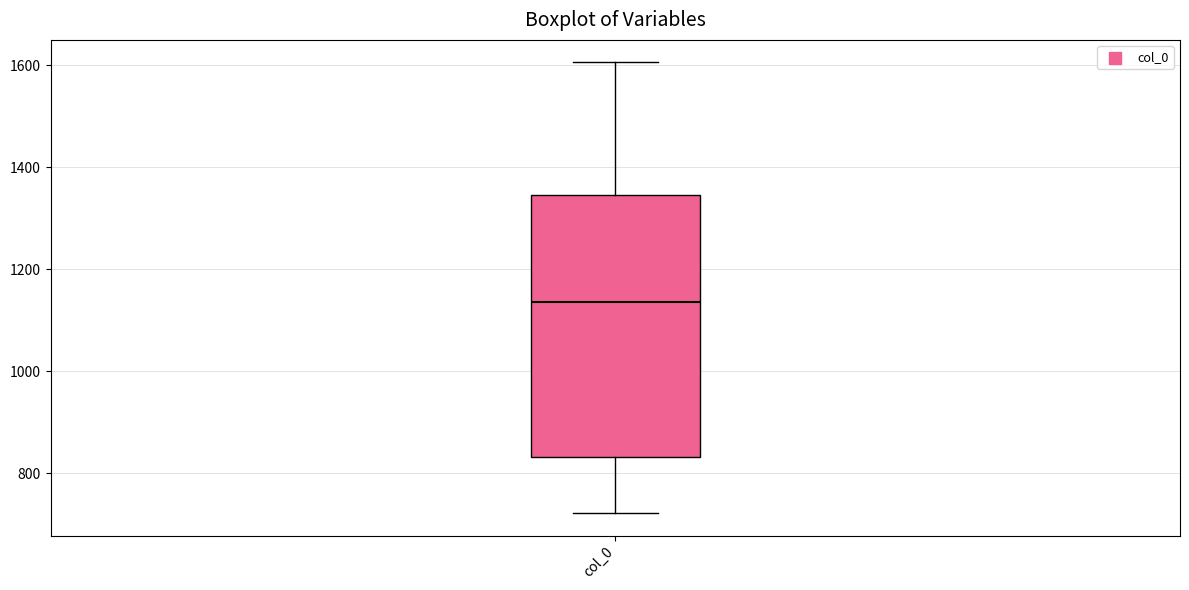

Where is the lower edge of the box for col_0 on the y-axis? The values are not printed on the chart, so give them approximately, as read against the axis.

840